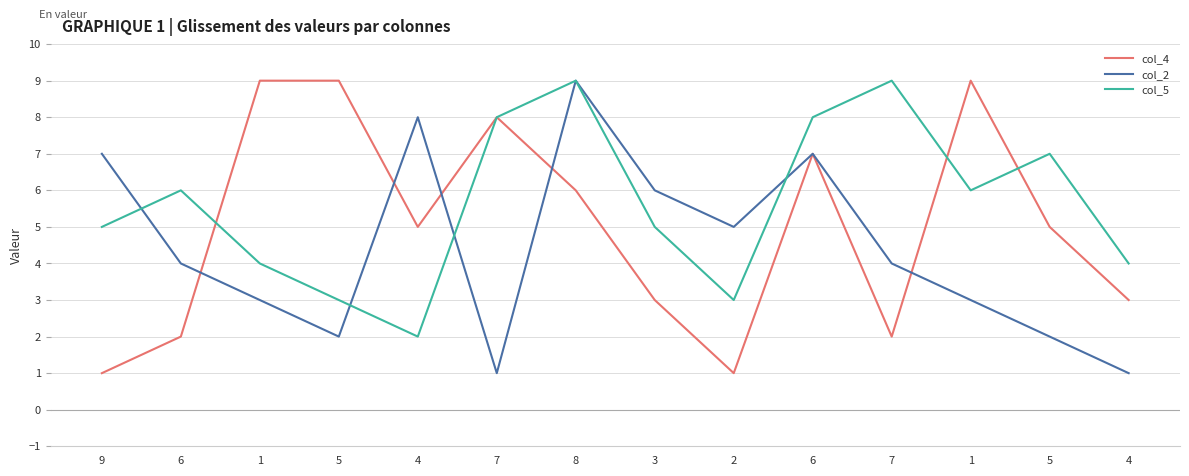

How many lines are shown in the chart?

3